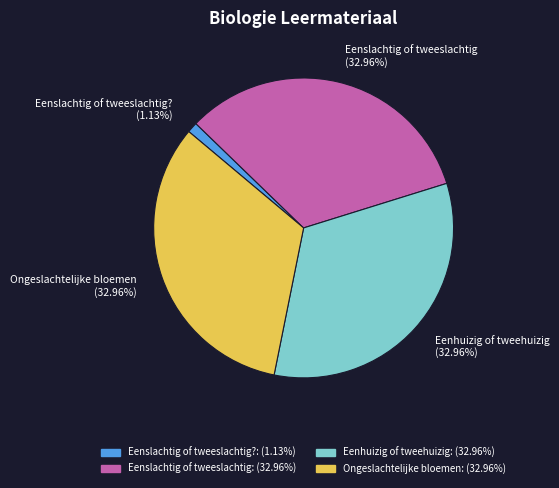

Does Ongeslachtelijke bloemen (32.96%) represent more than half of the total?

No